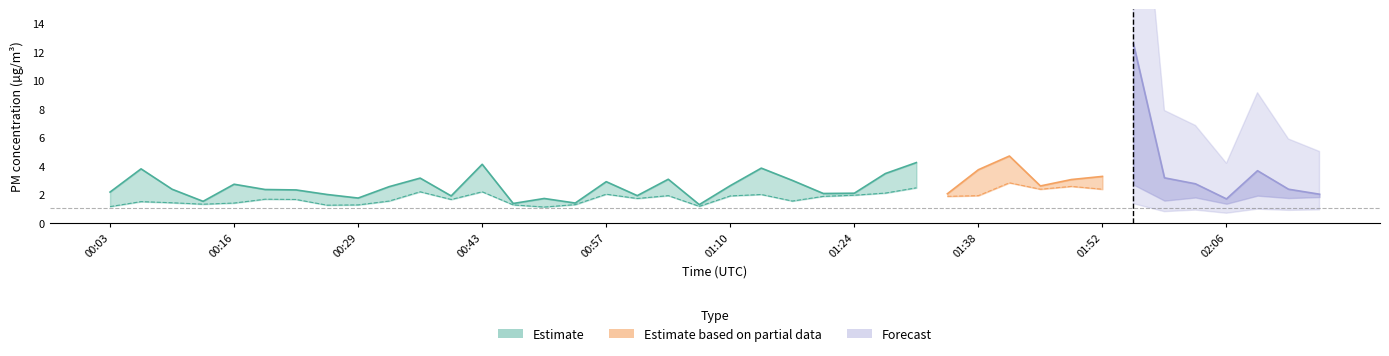

What is the value of the P1 point at the 18th from the left?

1.9